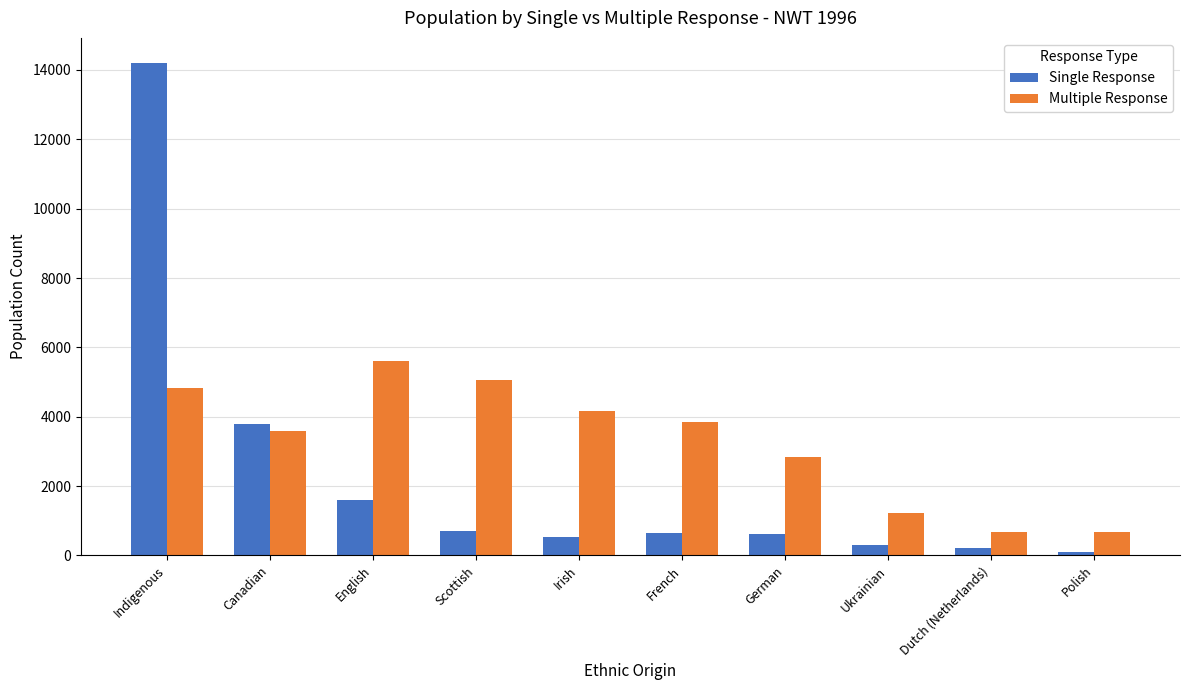

What is the difference between the second highest and minimum values in the Multiple Response series?

4395